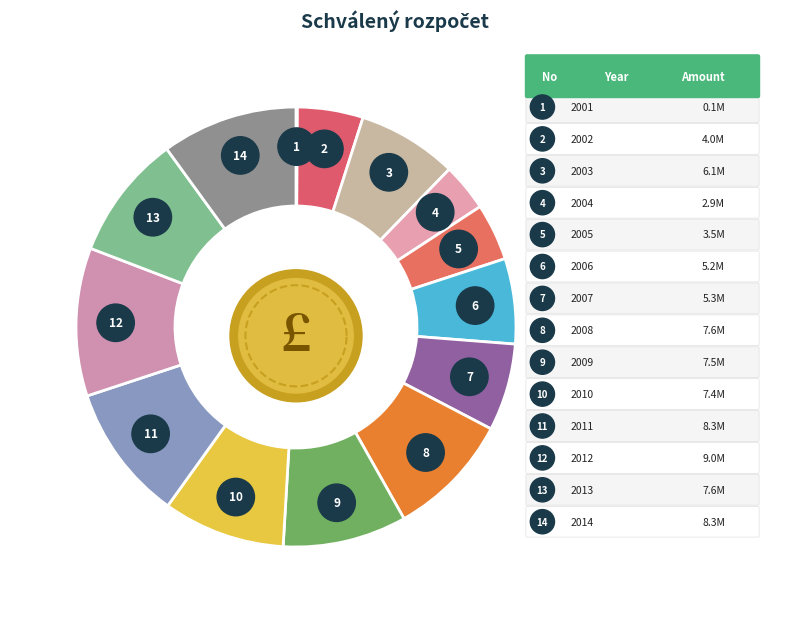

To the nearest percent, what is the difference between the largest and smallest slice percentages?

11%